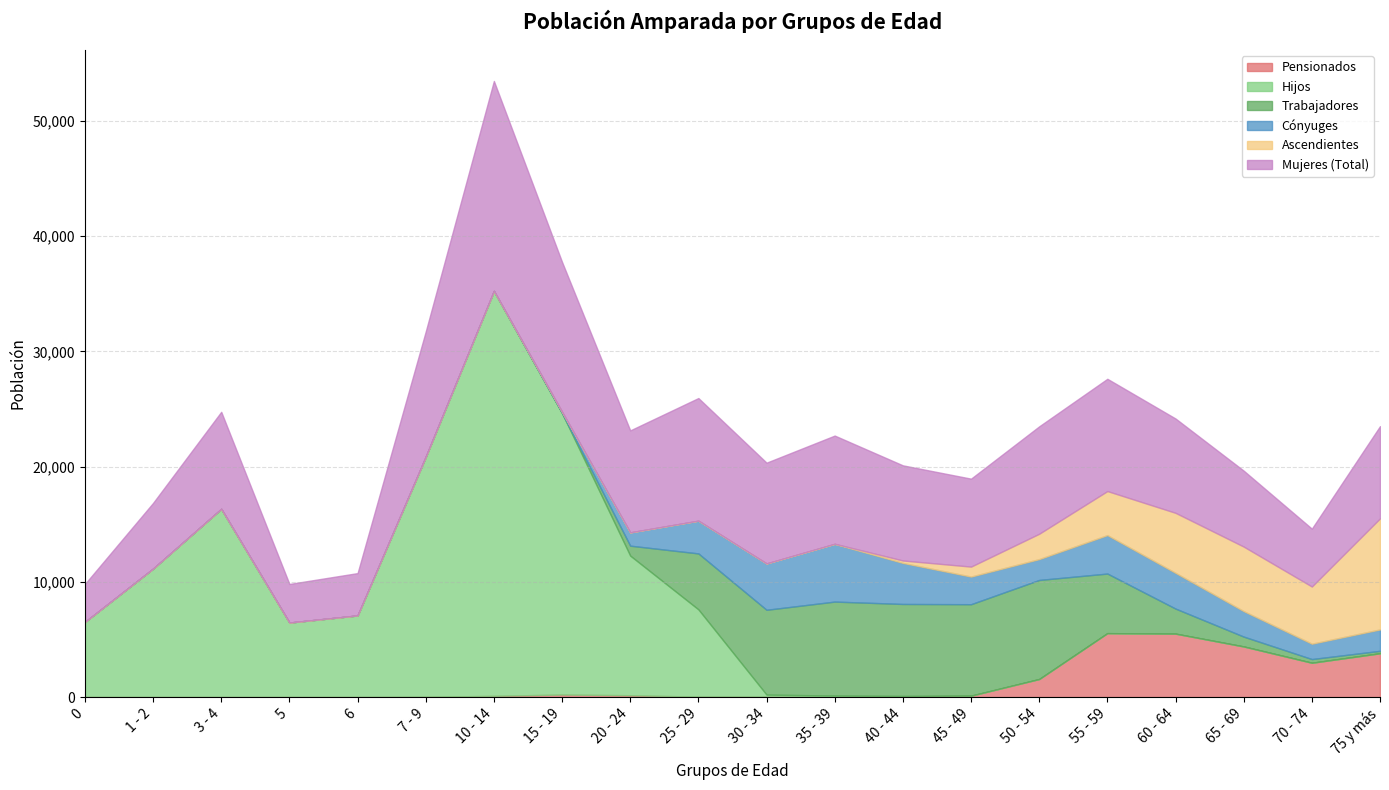

Between 0 and 50 - 54, which is larger?

50 - 54